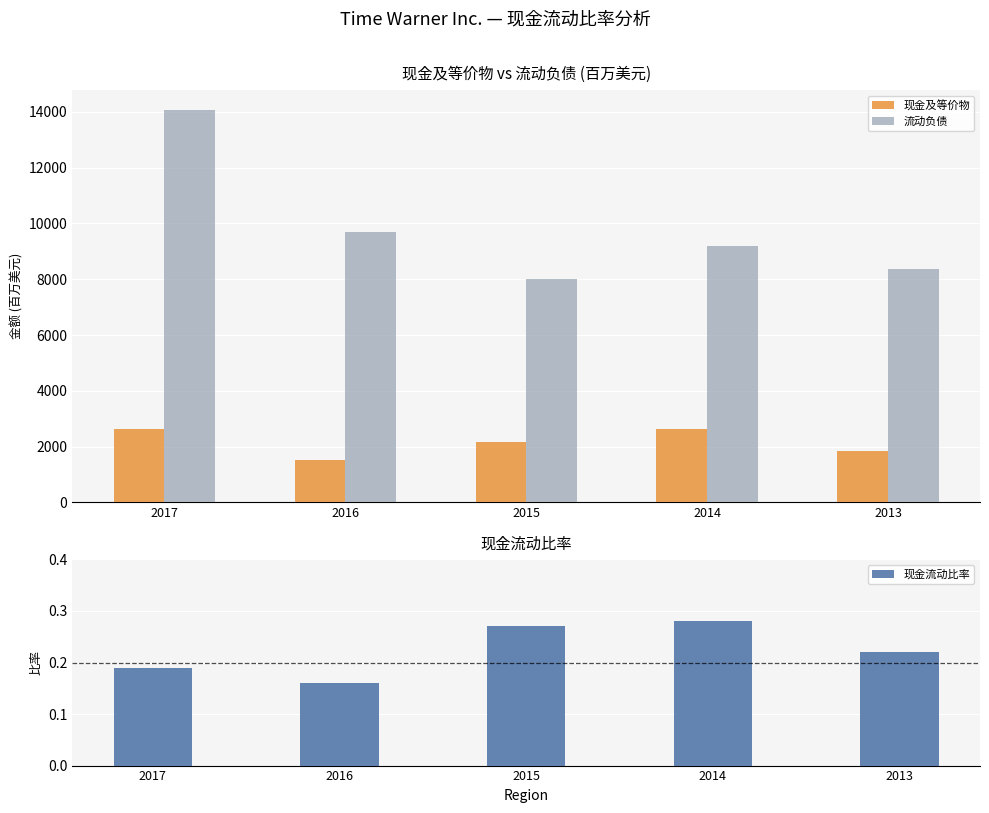

The 现金及等价物 series shows 1509.0 at 2014. True or false?

False